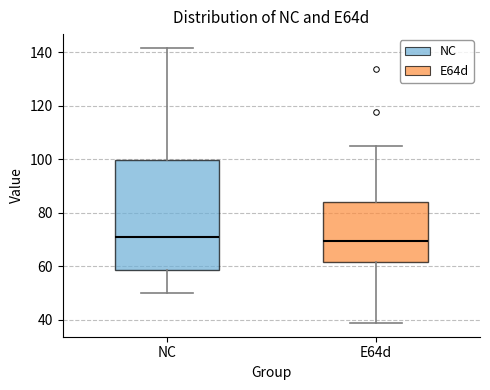

Where does the lower whisker of the box for E64d end on the y-axis? The values are not printed on the chart, so give them approximately, as read against the axis.

38